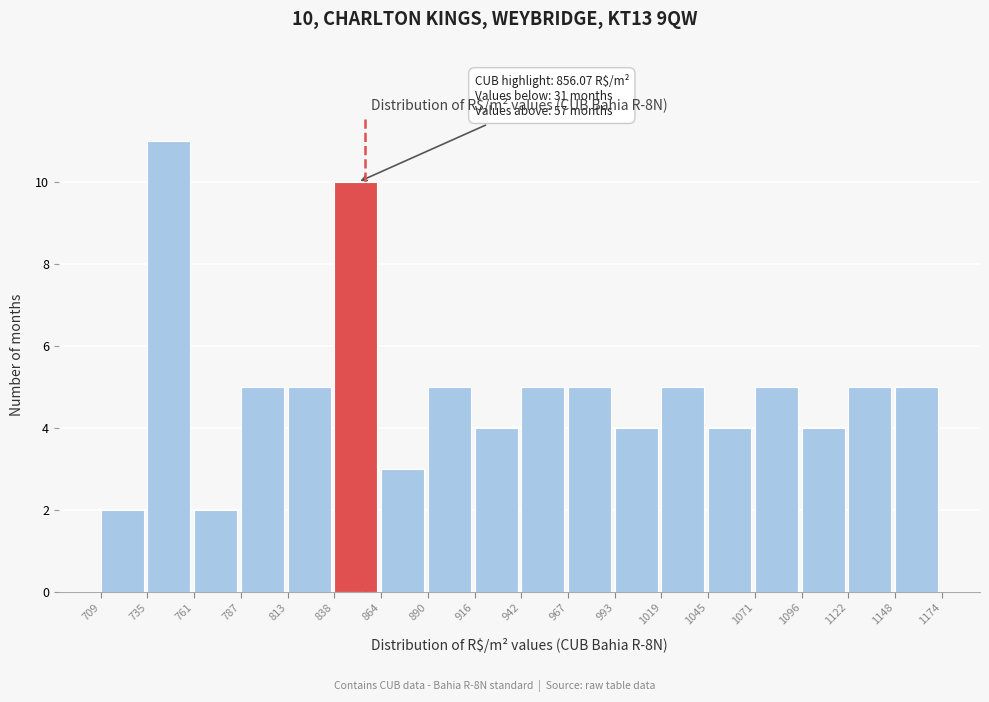

Which range on the x-axis has the tallest bar?

735 to 761